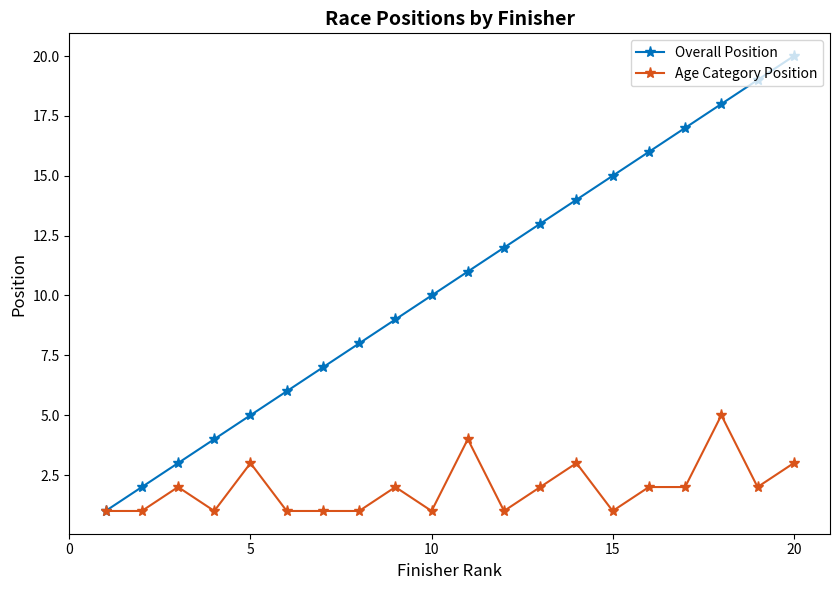

What is the value of the Overall Position point at the 2nd from the left?

2